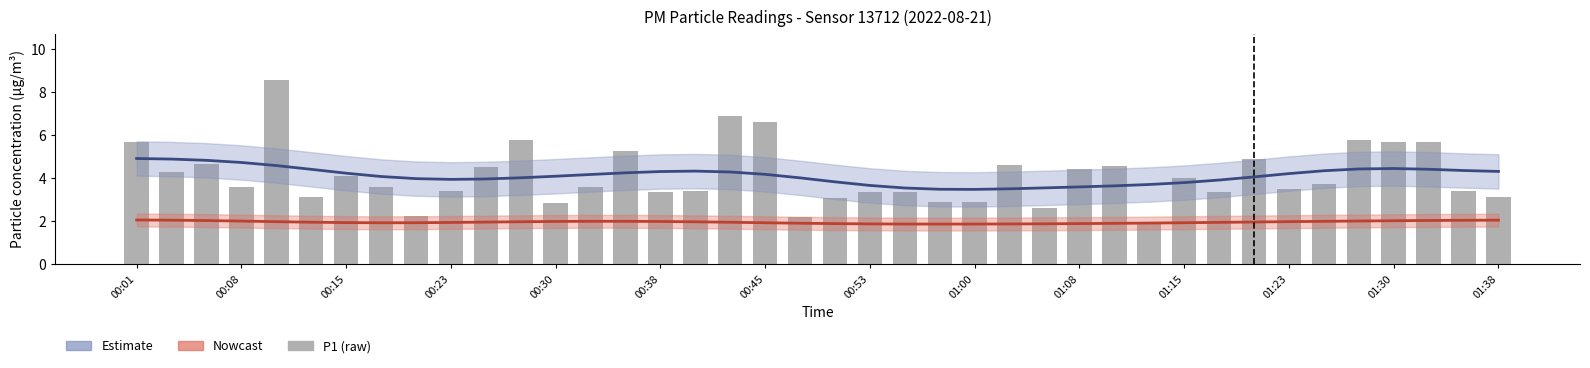

What is the label of the 21st bar from the left?

20